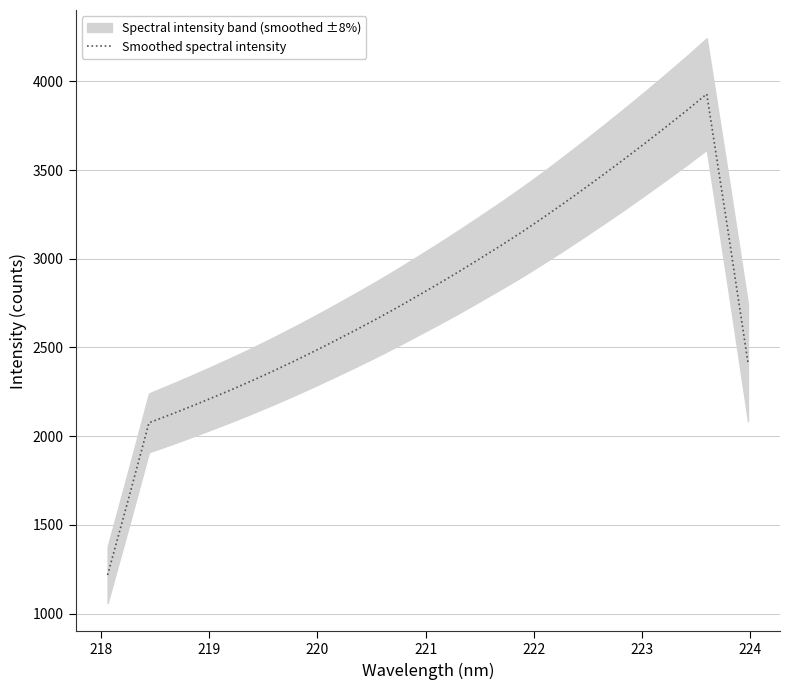

Reading right to left, transcribe all the data shown in this chart.

2414.9	3181.2	3928.6	3832.7	3740.6	3650.1	3561.4	3474.9	3390.0	3306.6	3225.5	3147.2	3072.3	2999.7	2927.8	2858.5	2791.2	2724.4	2660.1	2598.3	2538.0	2478.9	2421.9	2366.9	2313.7	2262.7	2213.9	2166.0	2120.0	2075.4	1642.3	1218.1